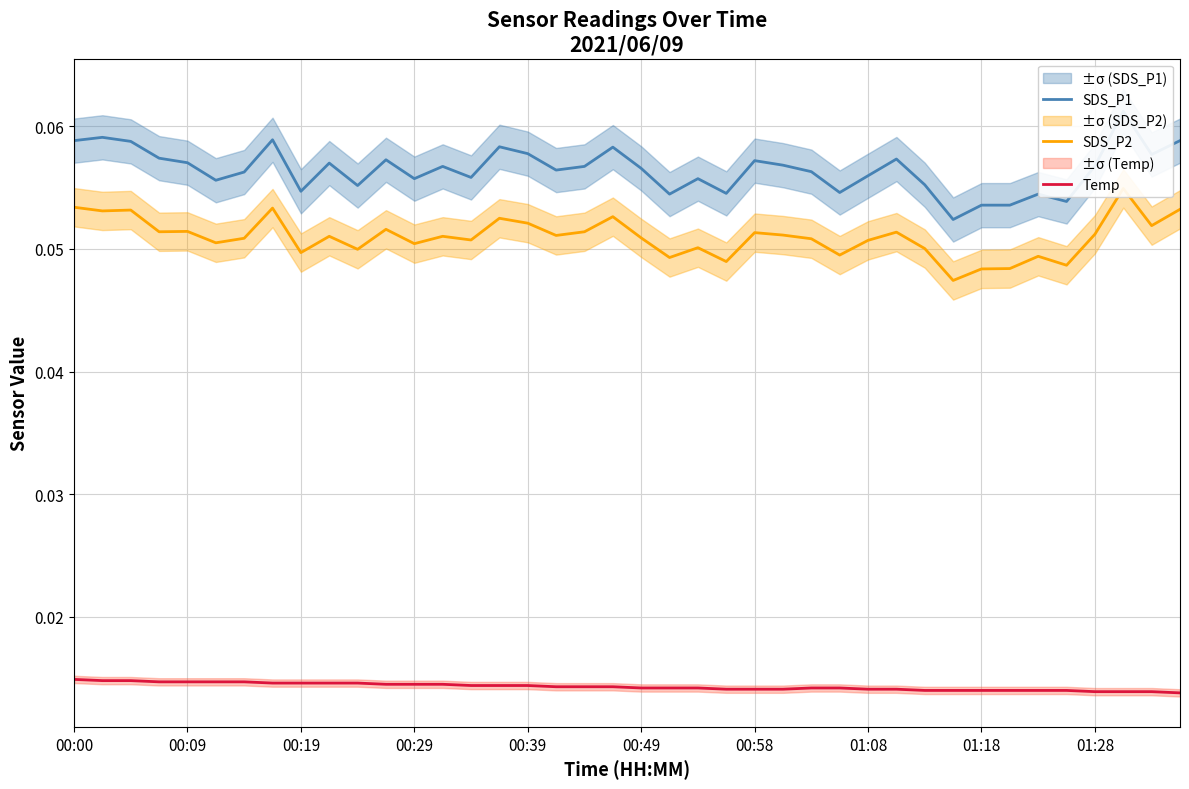

The SDS_P1 series shows 0.0 at 31. True or false?

False